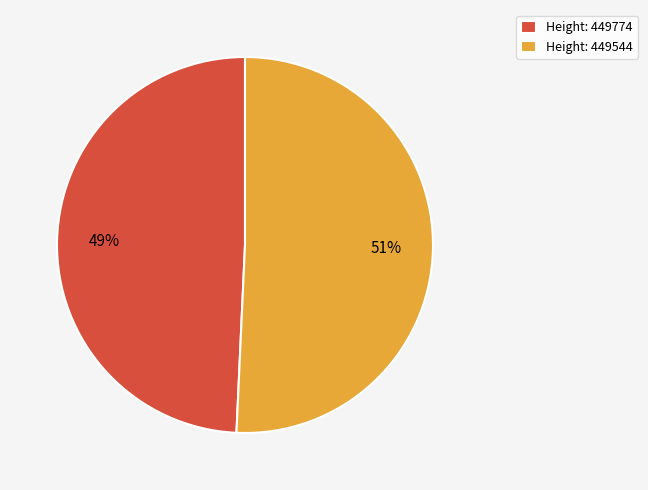

What percentage is the Height: 449544 slice, to the nearest percent?

51%